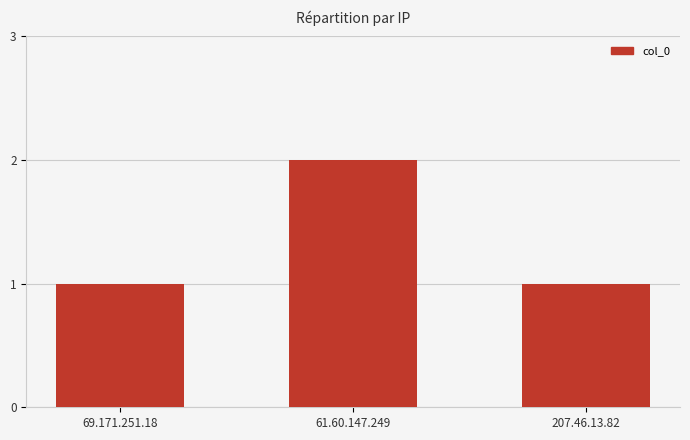

How many series are shown in this chart?

1